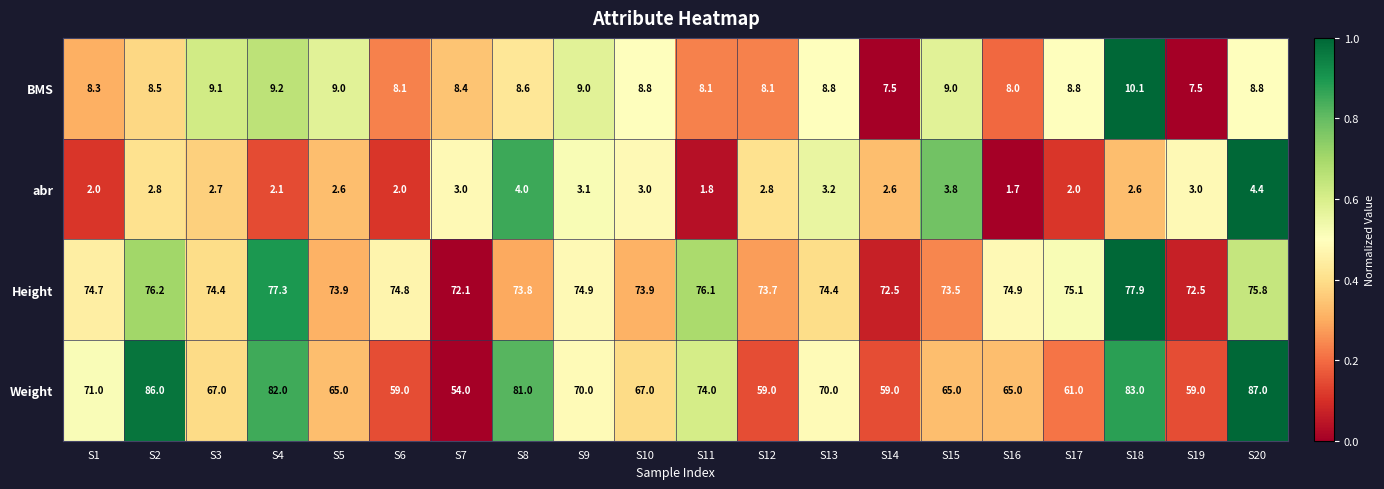

At which category is the sum across all series the highest?

S20